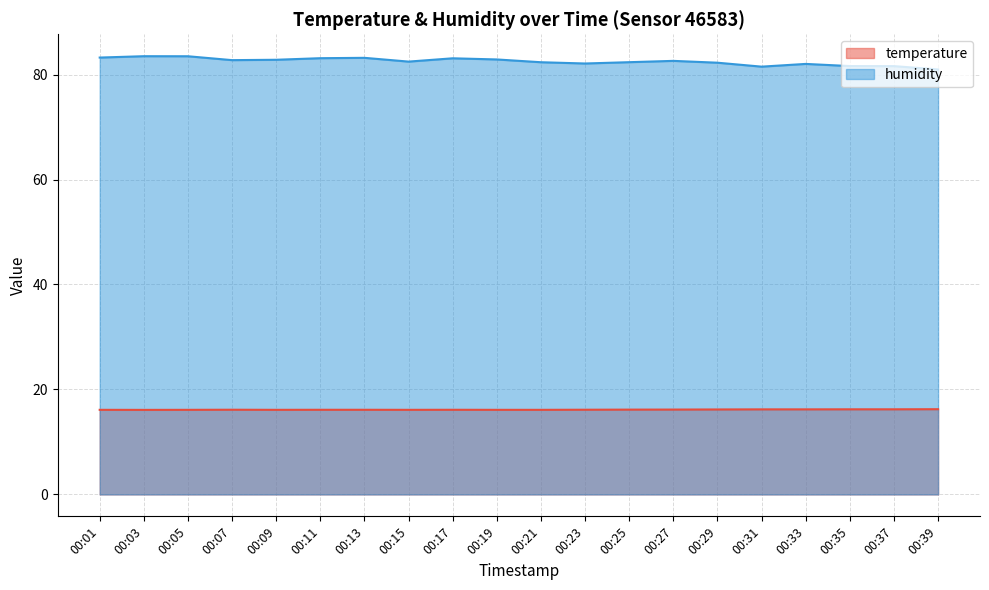

How many series are shown in this chart?

2